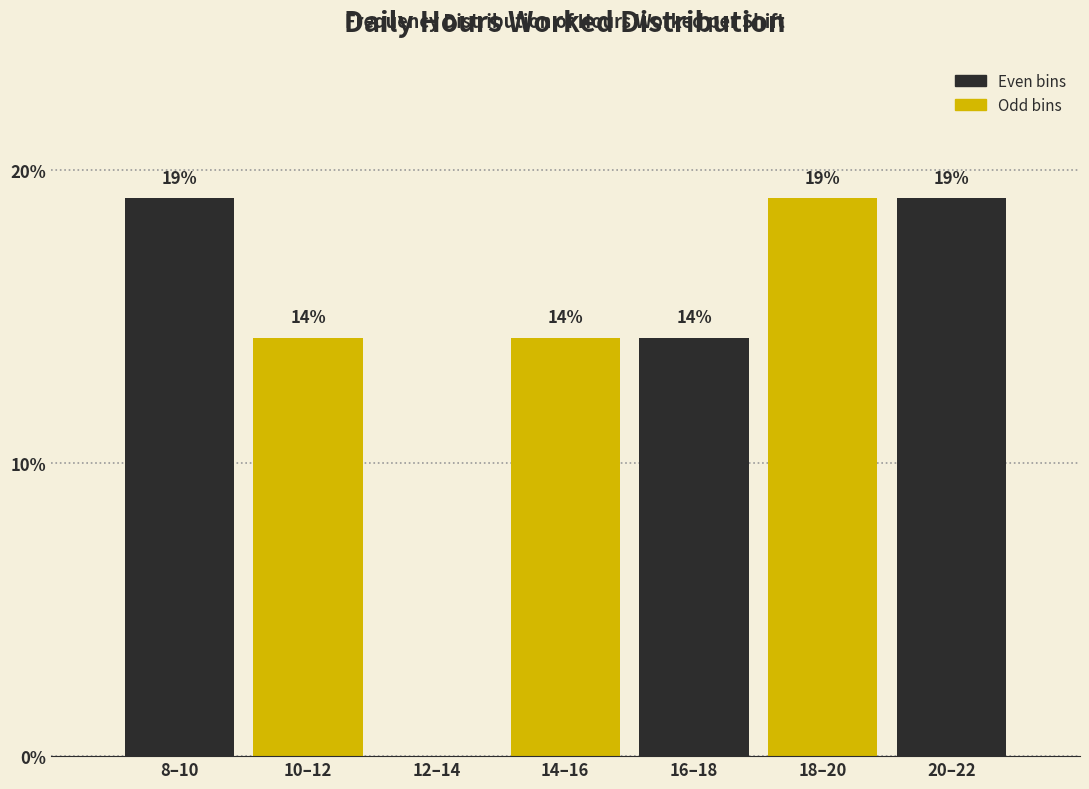

Is it true that the value at 10–12 is 14.3?

True